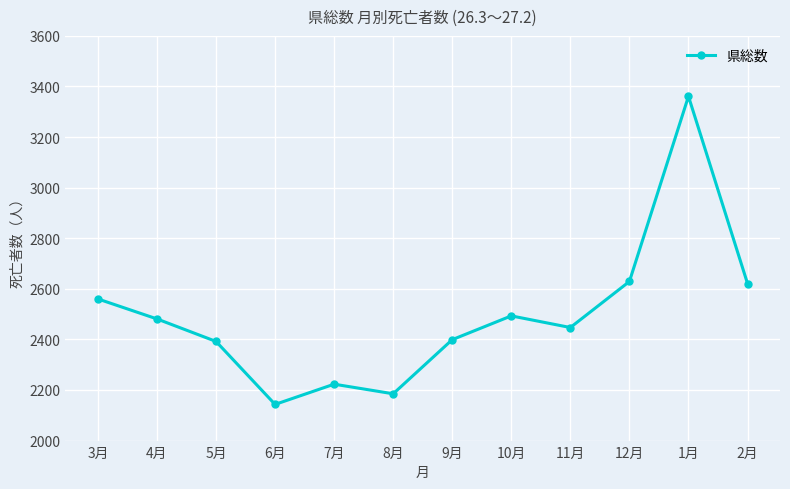

Reading left to right, transcribe all the data shown in this chart.

2560	2481	2392	2143	2223	2185	2399	2493	2447	2629	3361	2621